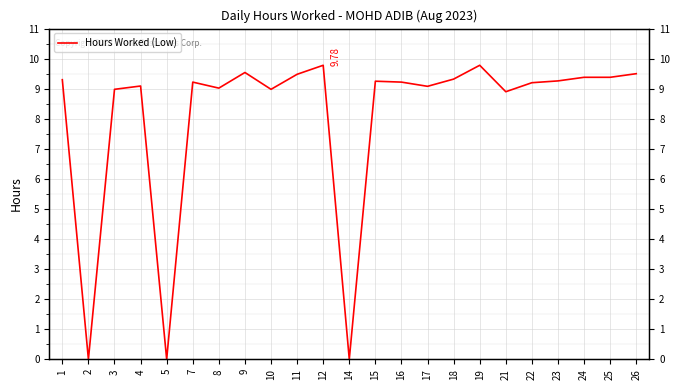

Reading left to right, what are all the values shown in this chart?

9.3	0.0	9.0	9.1	0.0	9.2	9.0	9.5	9.0	9.5	9.8	0.0	9.2	9.2	9.1	9.3	9.8	8.9	9.2	9.3	9.4	9.4	9.5